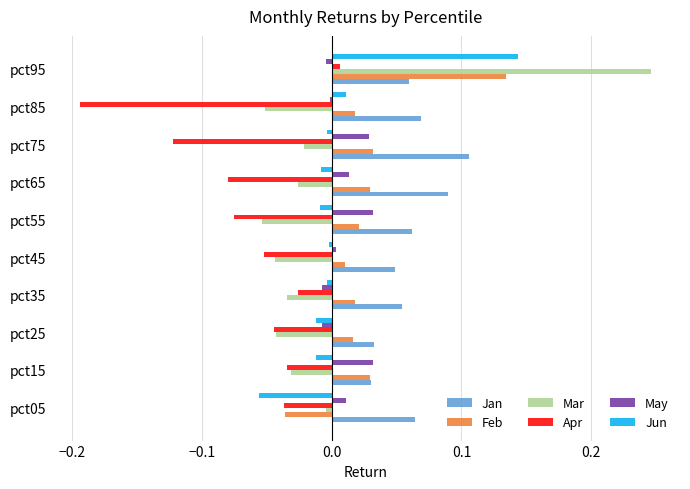

What is the difference between the maximum and minimum values in the Mar series?

0.3